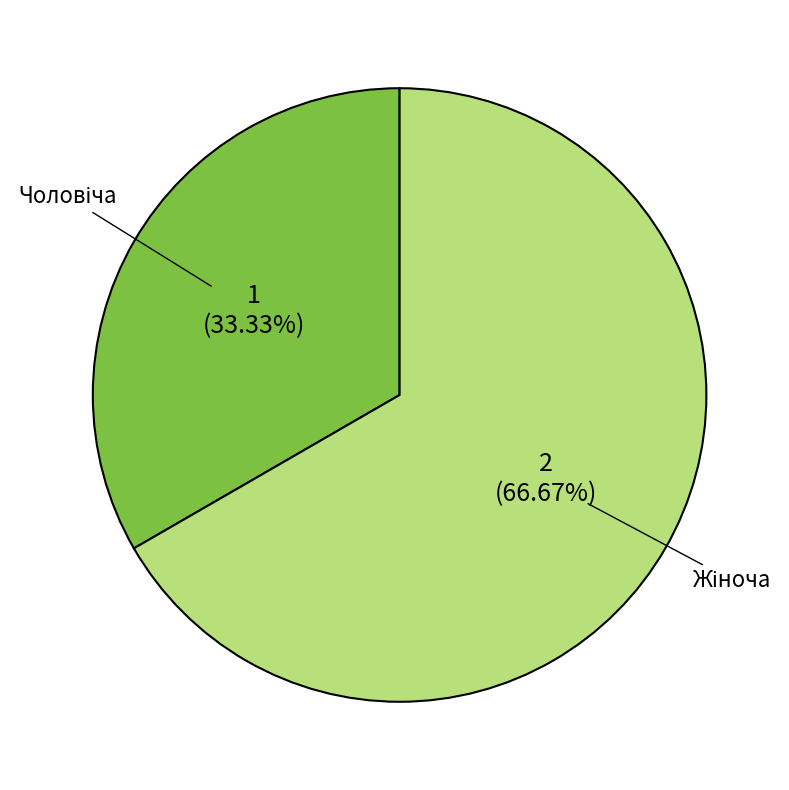

Is there any slice that represents more than half of the pie?

Yes